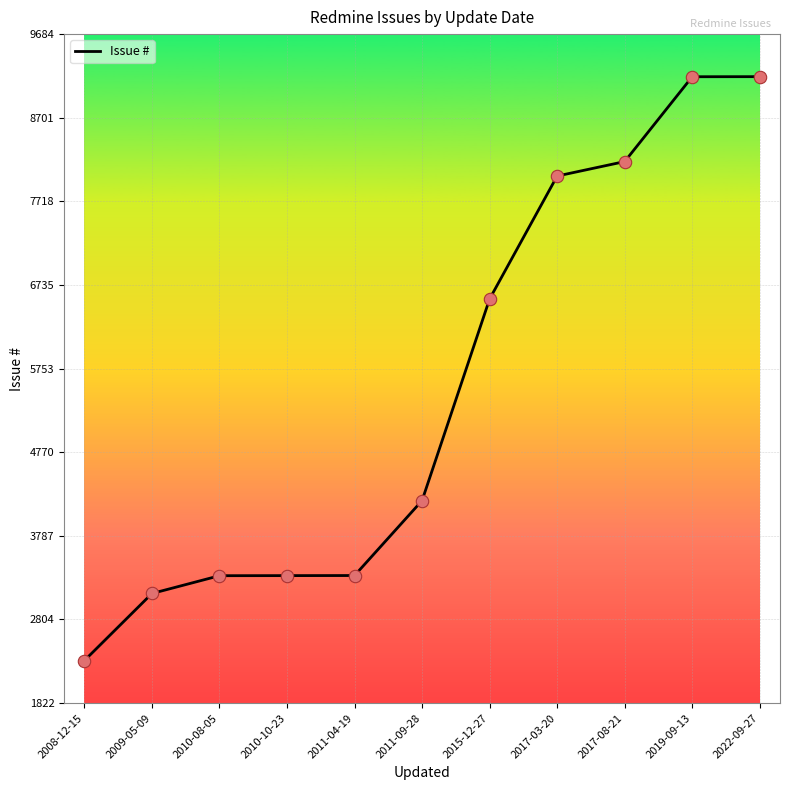

Approximately how many times larger is the value at 2011-09-28 compared to 2009-05-09?

1.4